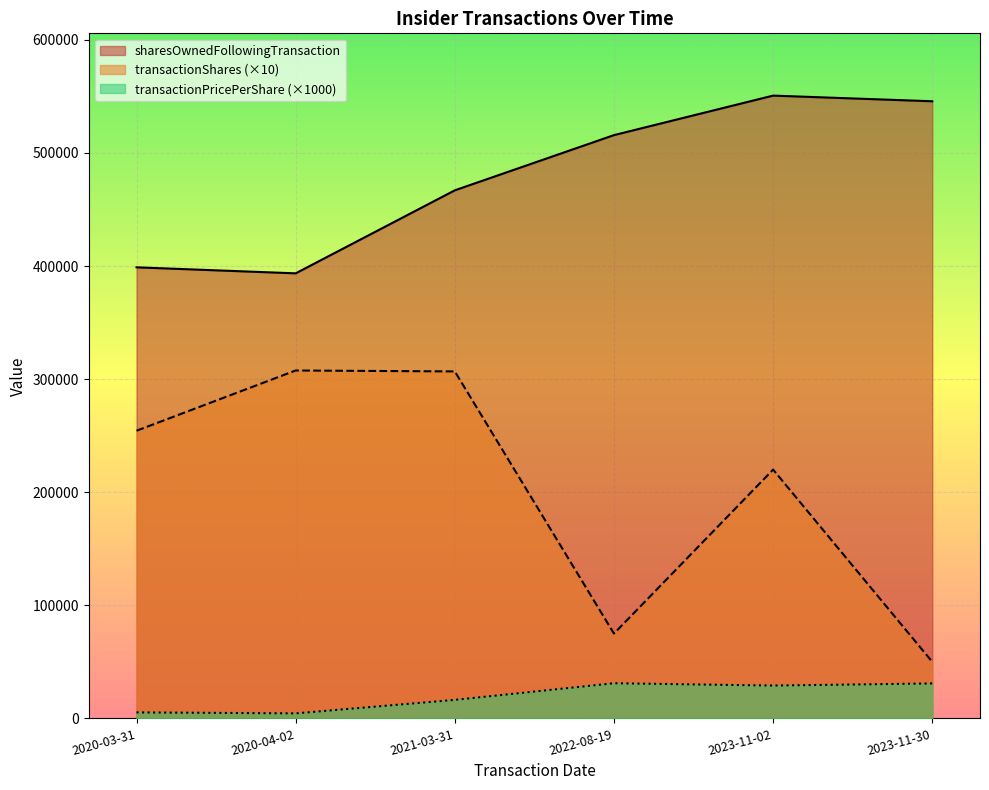

What is the value of the sharesOwnedFollowingTransaction point at the 2nd from the left?

393550